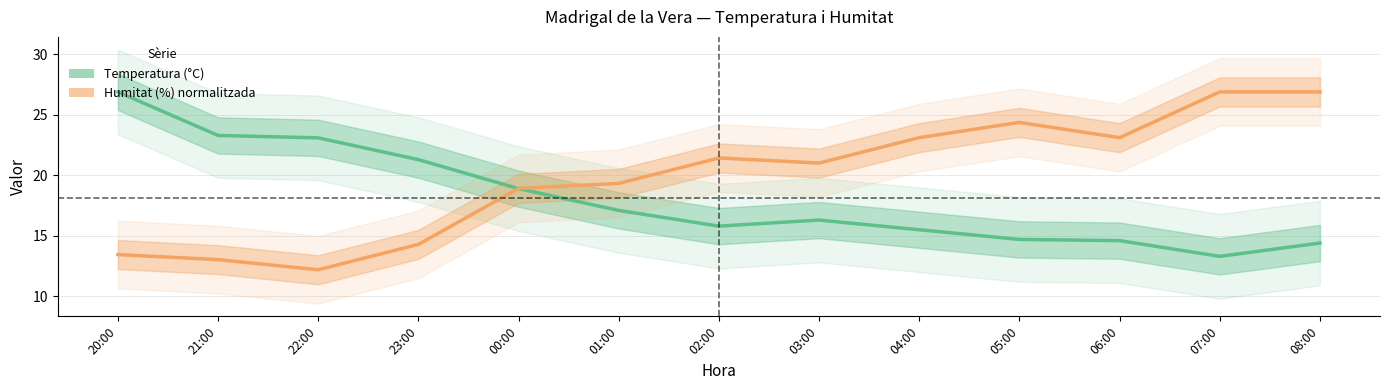

Reading left to right, what are all the values shown in this chart?

Temperatura: 20:00=26.9	21:00=23.3	22:00=23.1	23:00=21.3	00:00=18.9	01:00=17.1	02:00=15.8	03:00=16.3	04:00=15.5	05:00=14.7	06:00=14.6	07:00=13.3	08:00=14.4
Humitat: 20:00=13.4	21:00=13.0	22:00=12.2	23:00=14.3	00:00=18.9	01:00=19.3	02:00=21.4	03:00=21.0	04:00=23.1	05:00=24.4	06:00=23.1	07:00=26.9	08:00=26.9